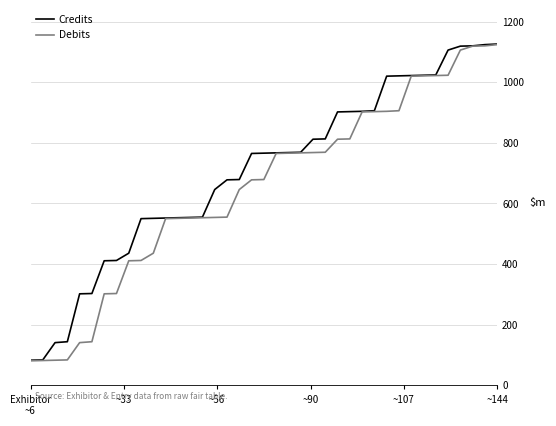

List the series in order of their overall mean, lowest first.

Debits, Credits